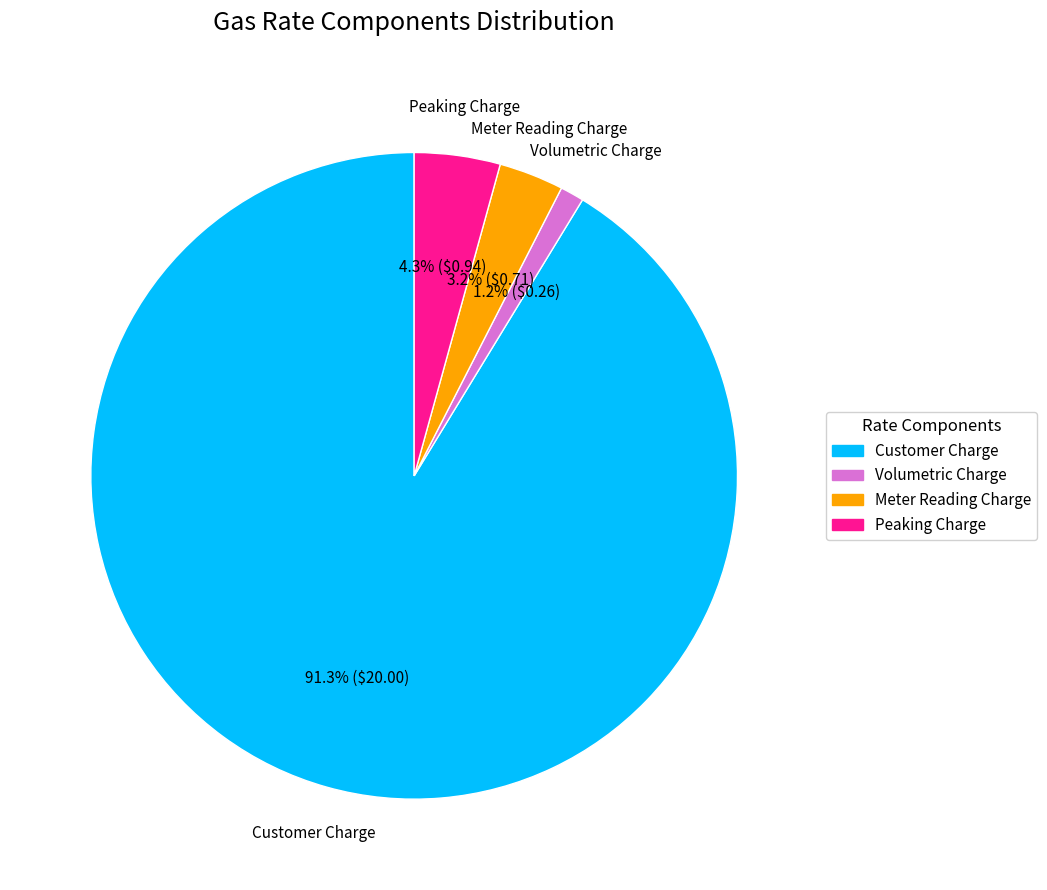

Rank the categories by value from lowest to highest.

Volumetric Charge, Meter Reading Charge, Peaking Charge, Customer Charge